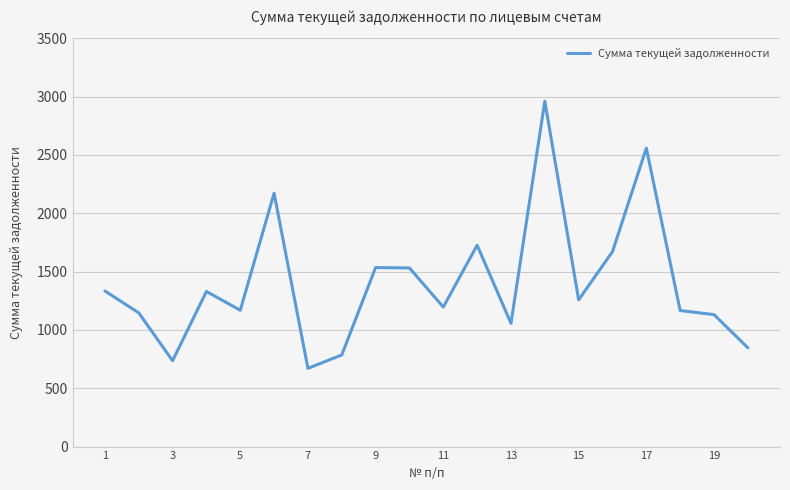

Count the number of data series in this chart.

1